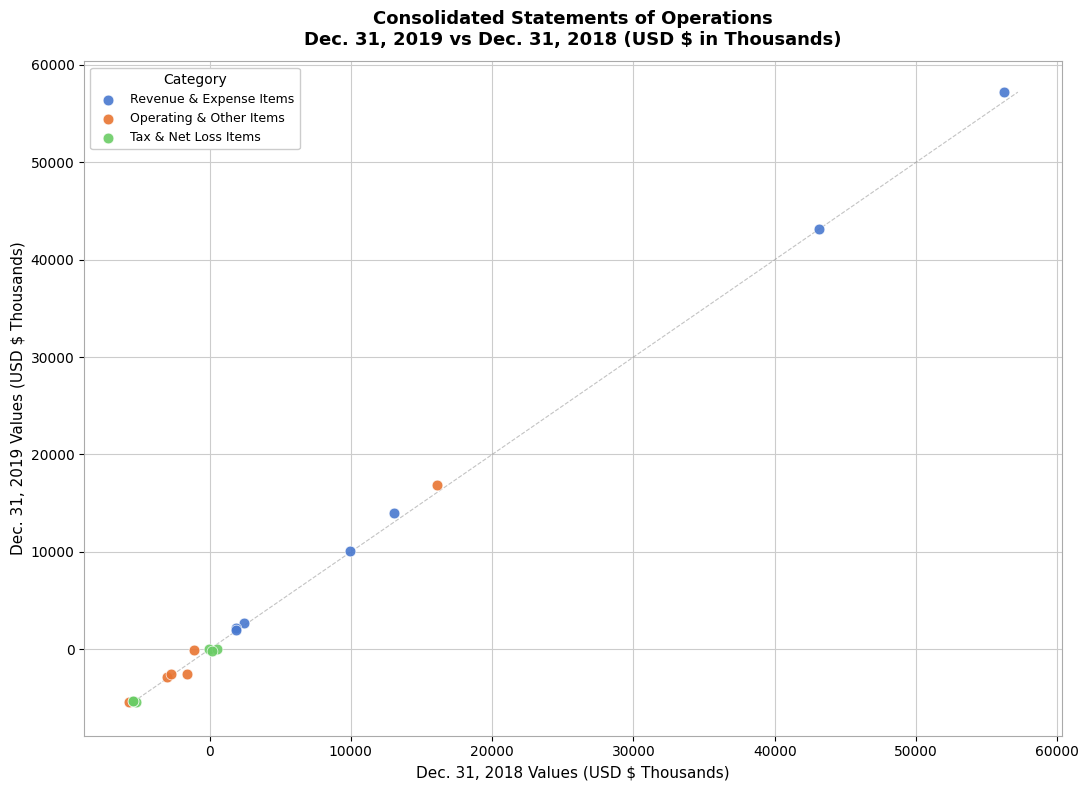

What are all the series names shown in the legend?

Revenue & Expense Items, Operating & Other Items, Tax & Net Loss Items